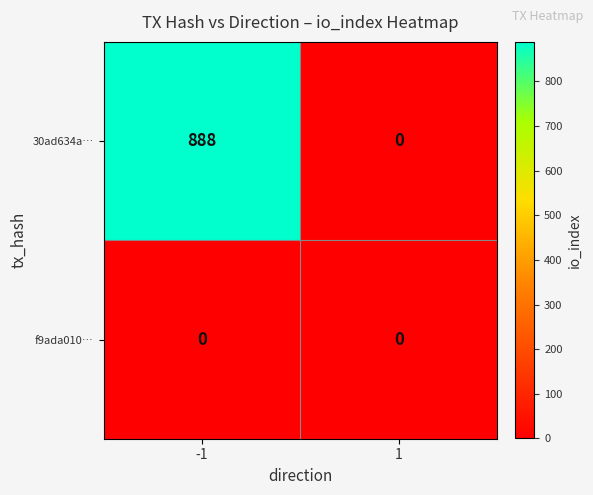

What is the sum of all 30ad634a… values?

888